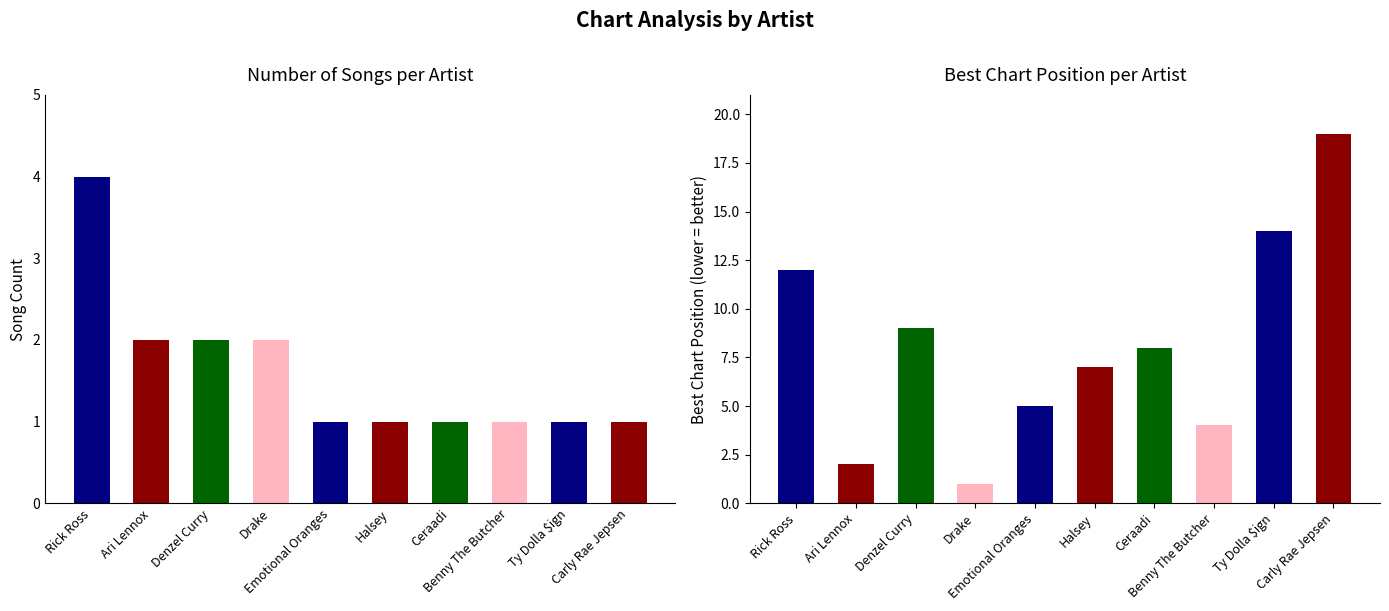

At which category is the sum across all series the highest?

Carly Rae Jepsen